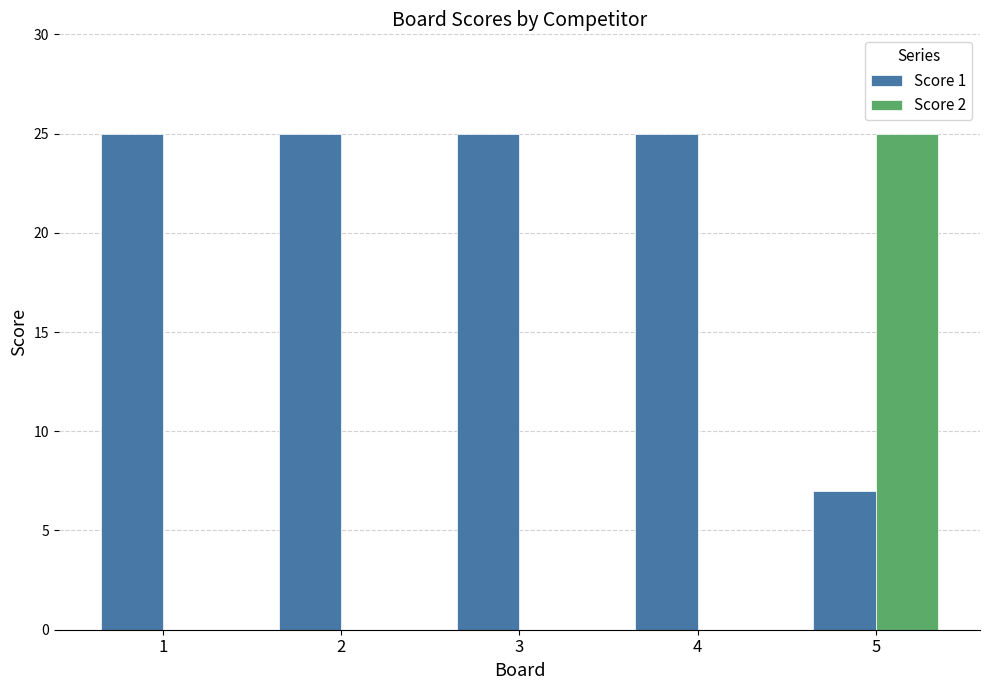

Count the number of categories in the chart.

5